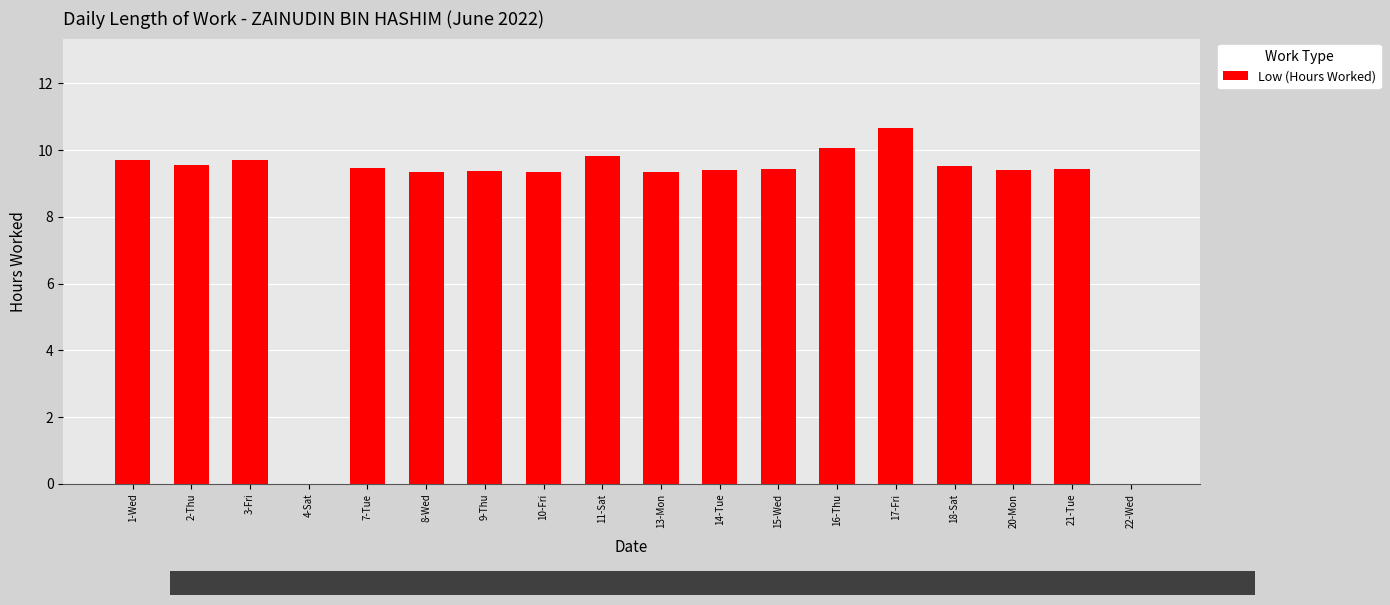

The chart shows a value of 13.4 at 13-Mon. True or false?

False